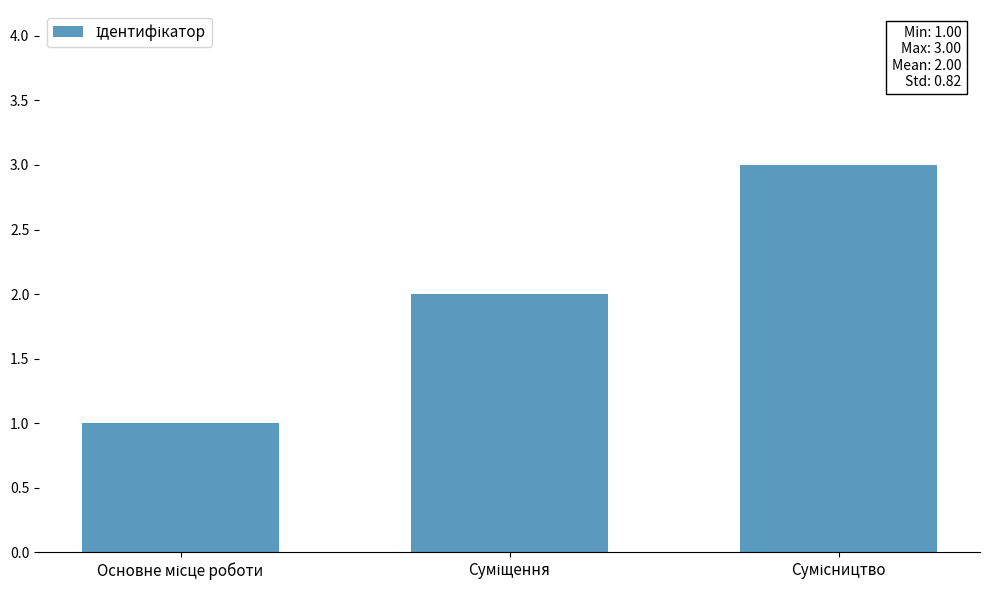

Reading left to right, what are all the values shown in this chart?

1	2	3